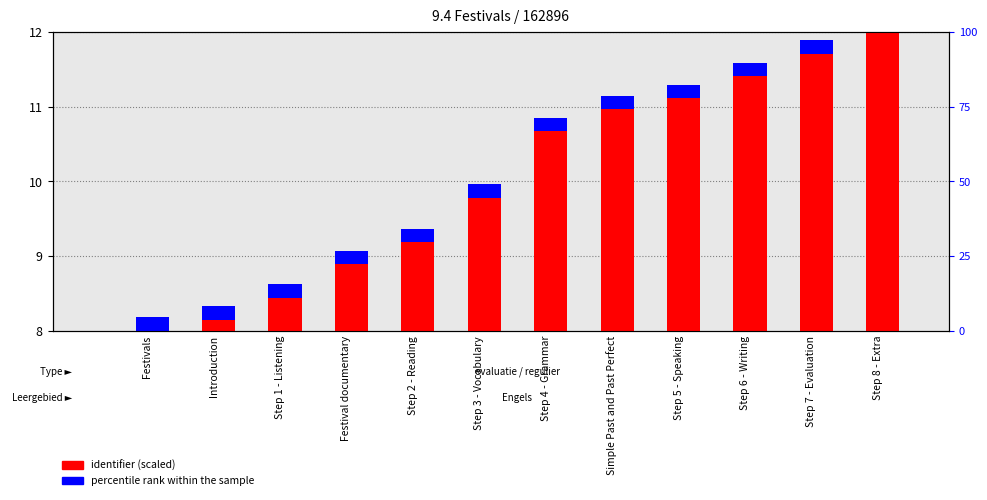

Which series has the largest total across all categories?

identifier (scaled)